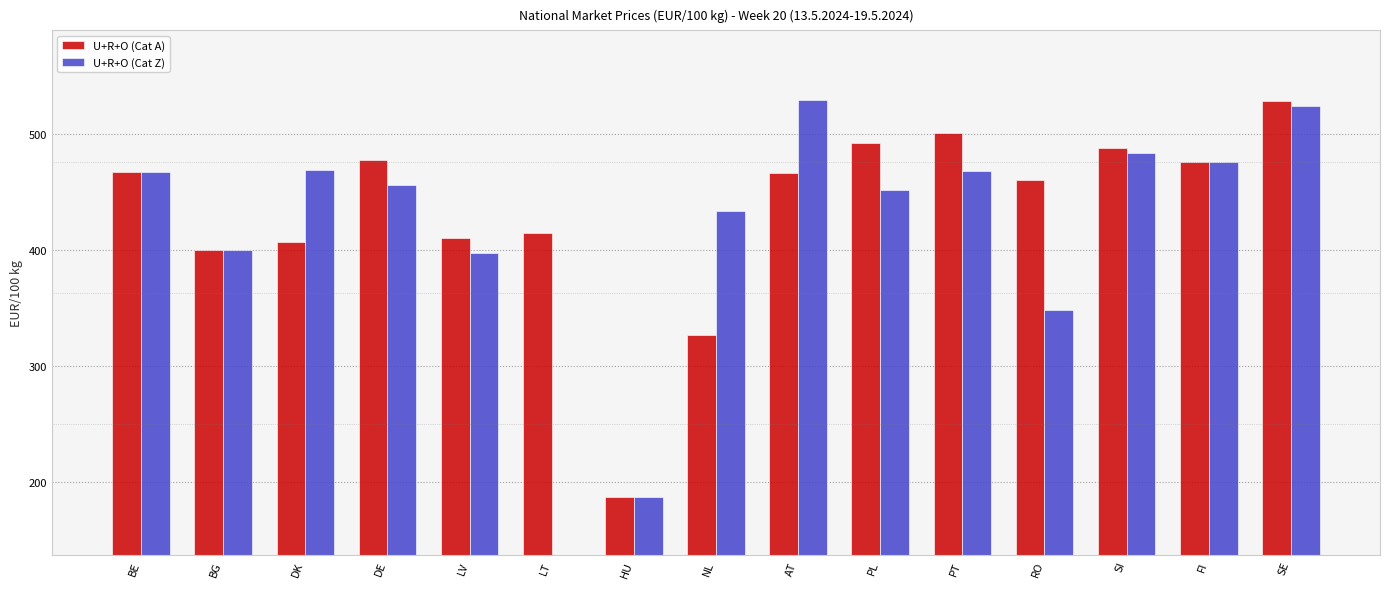

Which series has the widest spread of values?

U+R+O (Cat Z)